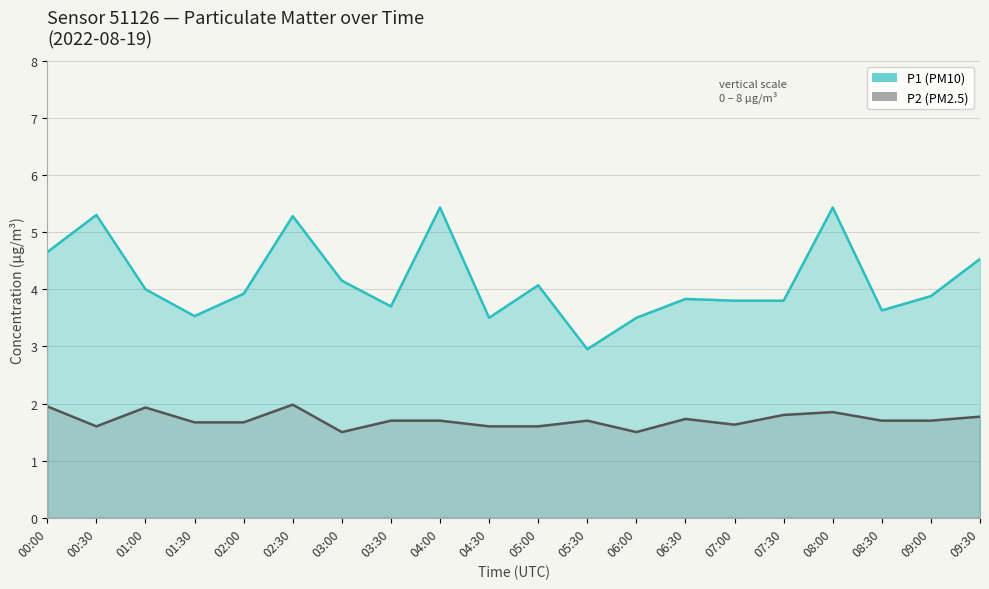

What is the label of the 11th point from the left?

05:00